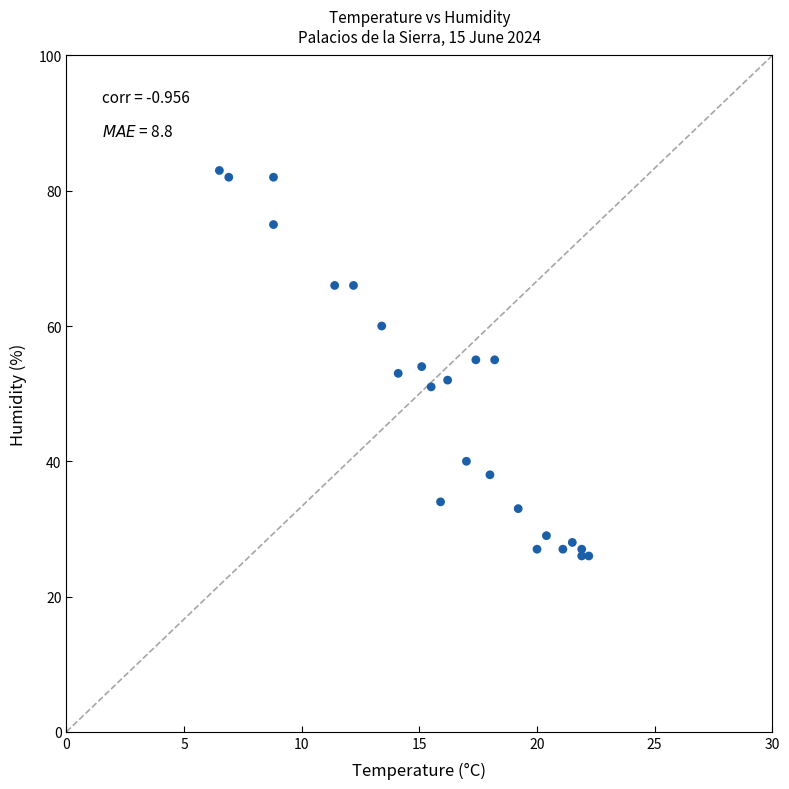

What is the range of Y values (max minus min)?

57